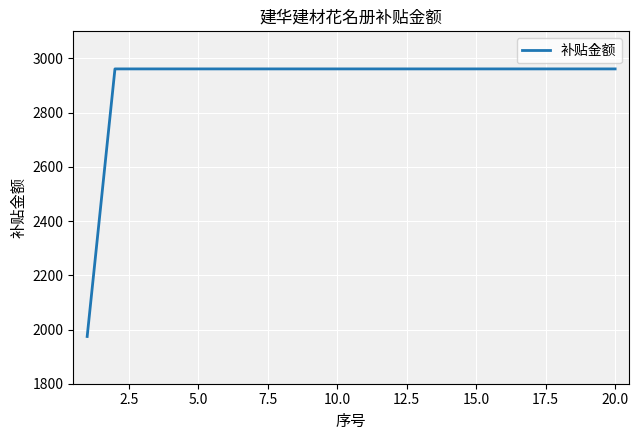

What is the difference between the maximum and minimum values?

987.1